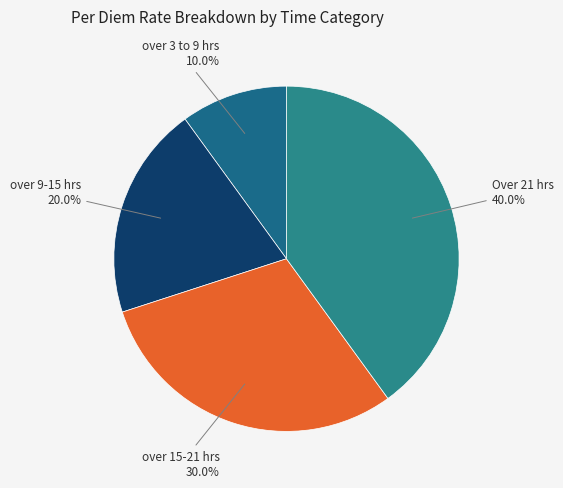

To the nearest percent, what is the difference between the largest and smallest slice percentages?

30%